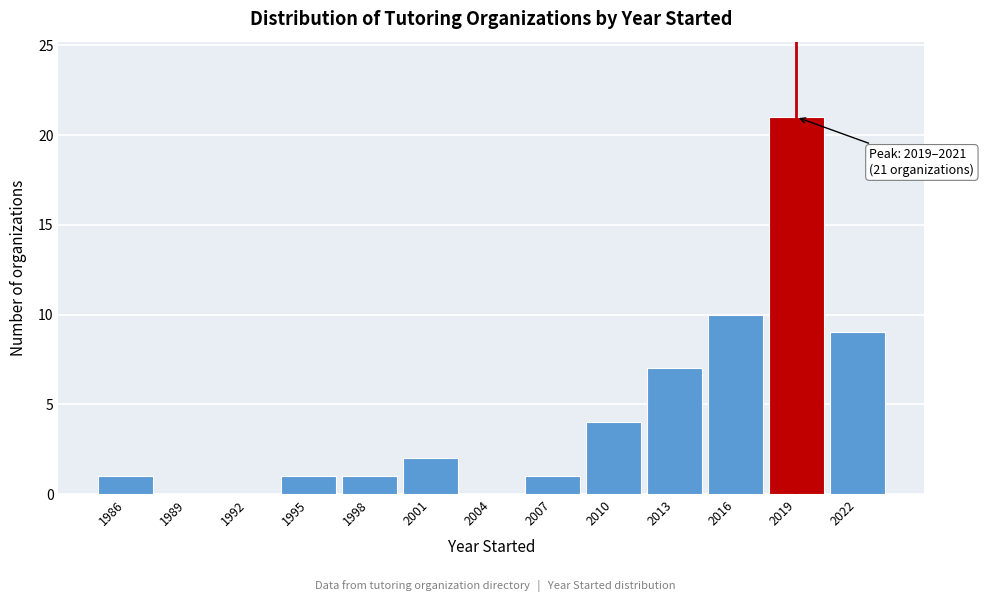

Reading left to right, transcribe all the data shown in this chart.

1986=1	1989=0	1992=0	1995=1	1998=1	2001=2	2004=0	2007=1	2010=4	2013=7	2016=10	2019=21	2022=9